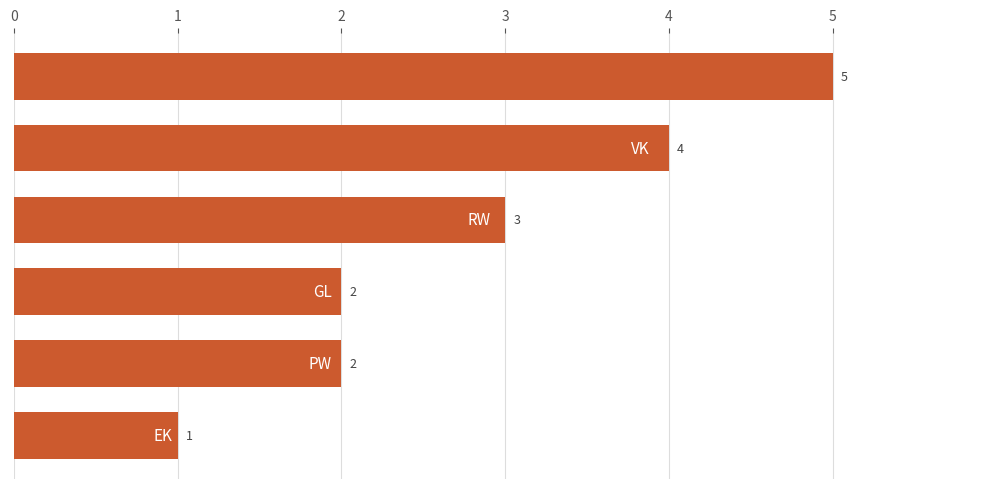

What is the value of the 2nd bar from the top?

4